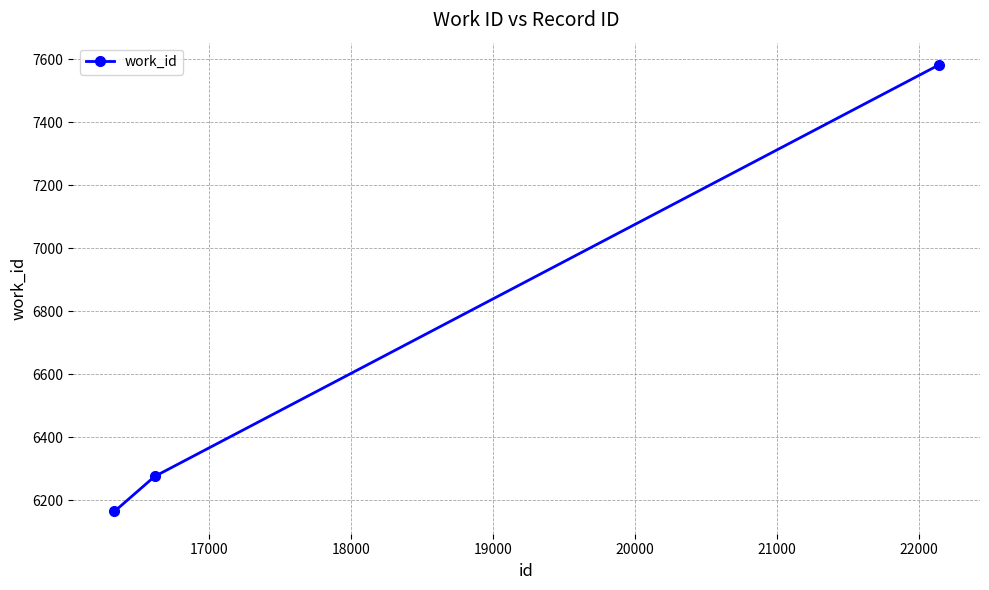

How many lines are shown in the chart?

1